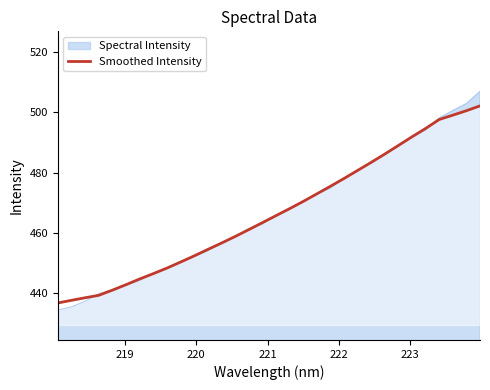

Which series has the largest range (max minus min)?

Spectral Intensity